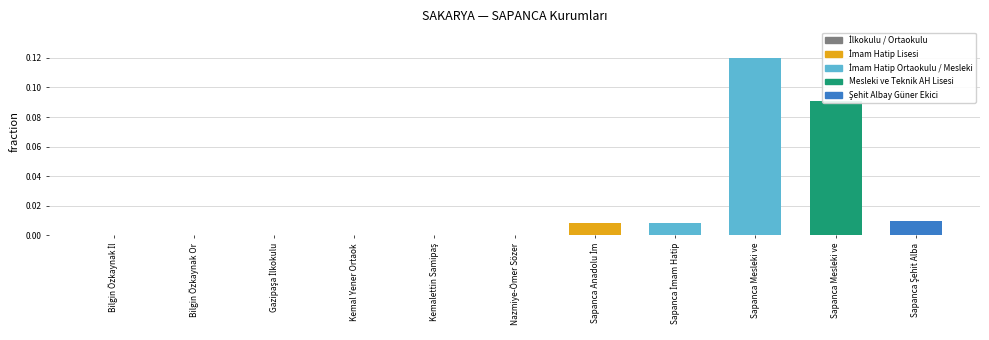

What is the sum of the values at Sapanca Şehit Alba and Sapanca Mesleki ve?

0.1